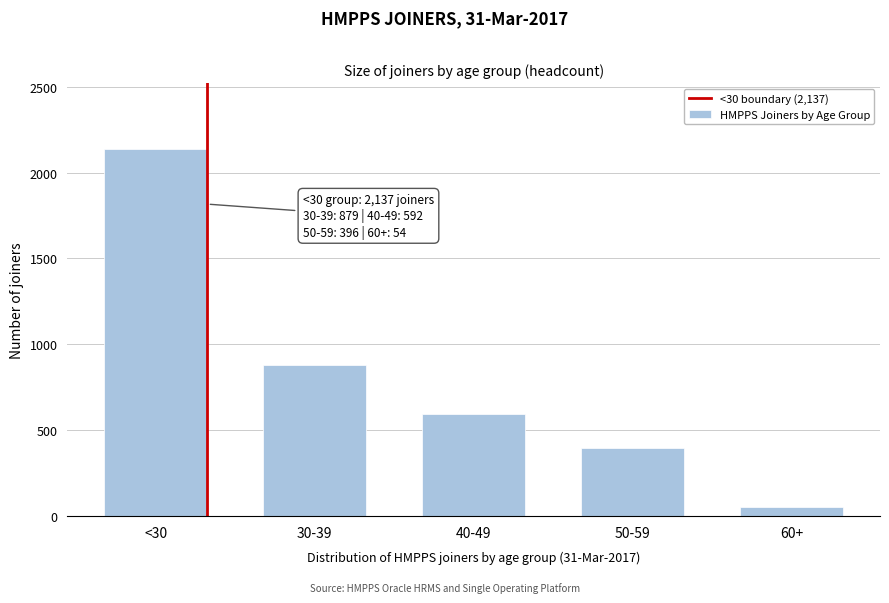

Reading left to right, list all the values displayed in this chart.

2137	879	592	396	54